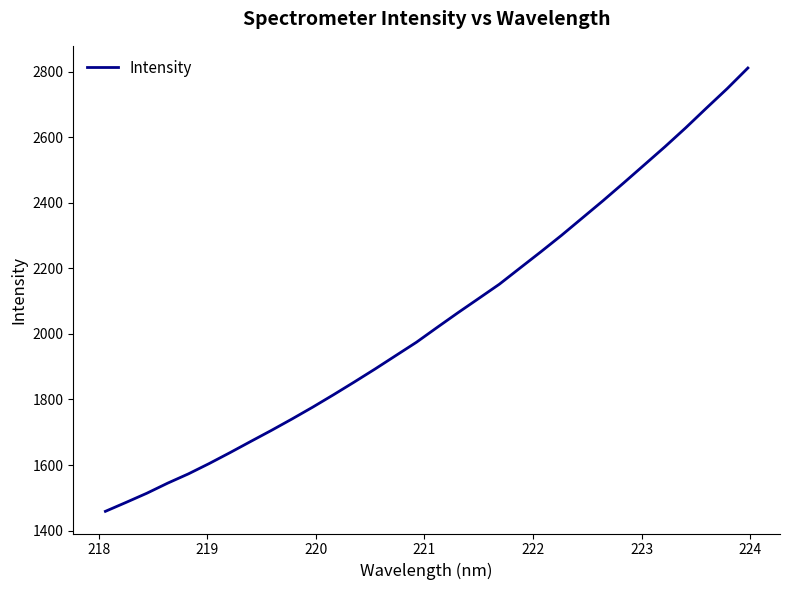

What is the smallest value displayed?

1458.7